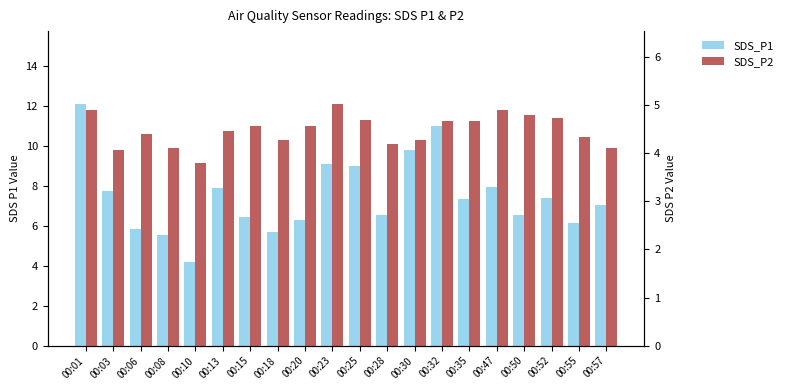

Are the bars grouped side by side (vs. stacked)?

Yes